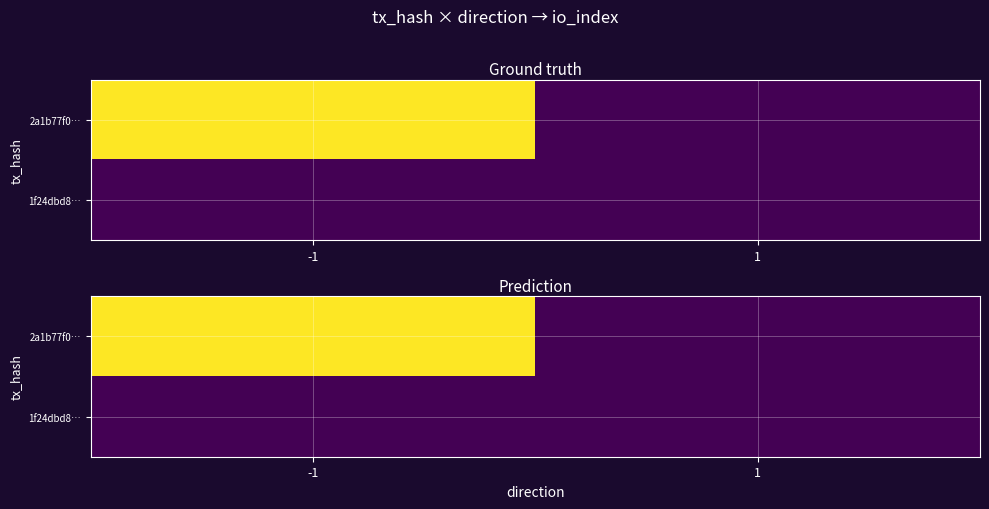

How many values in 2a1b77f0… are above zero?

1